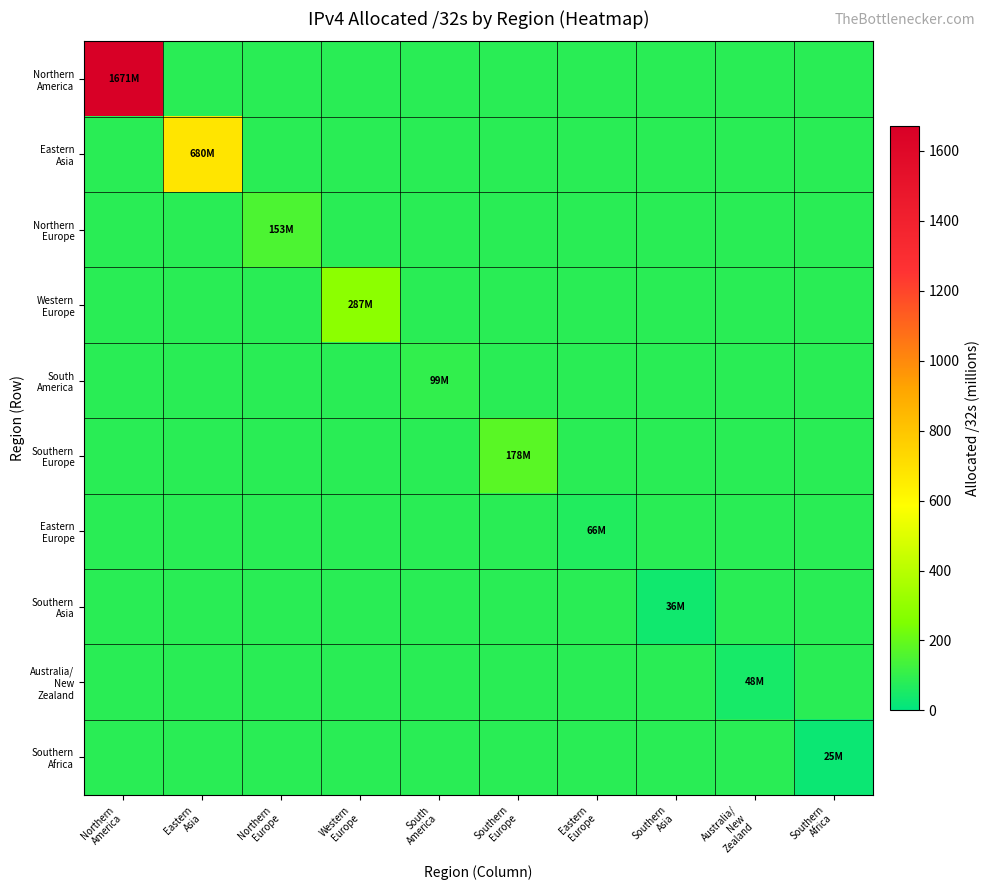

What is the average value of the Southern Asia series?

3.6